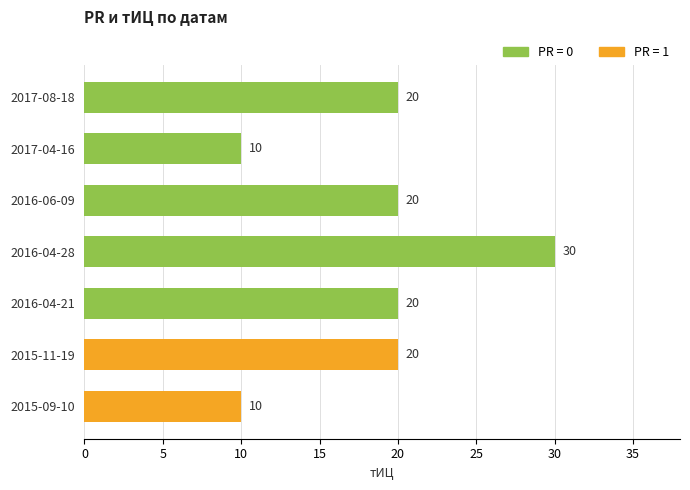

What is the value of the 5th bar from the left?

20